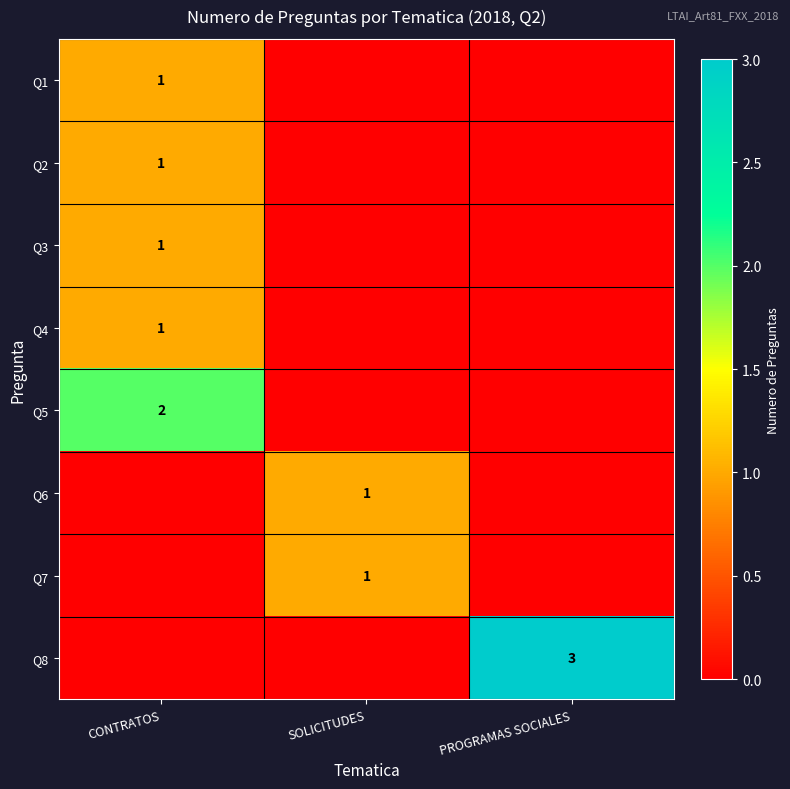

Is it true that Q3 equals 2 at CONTRATOS?

False